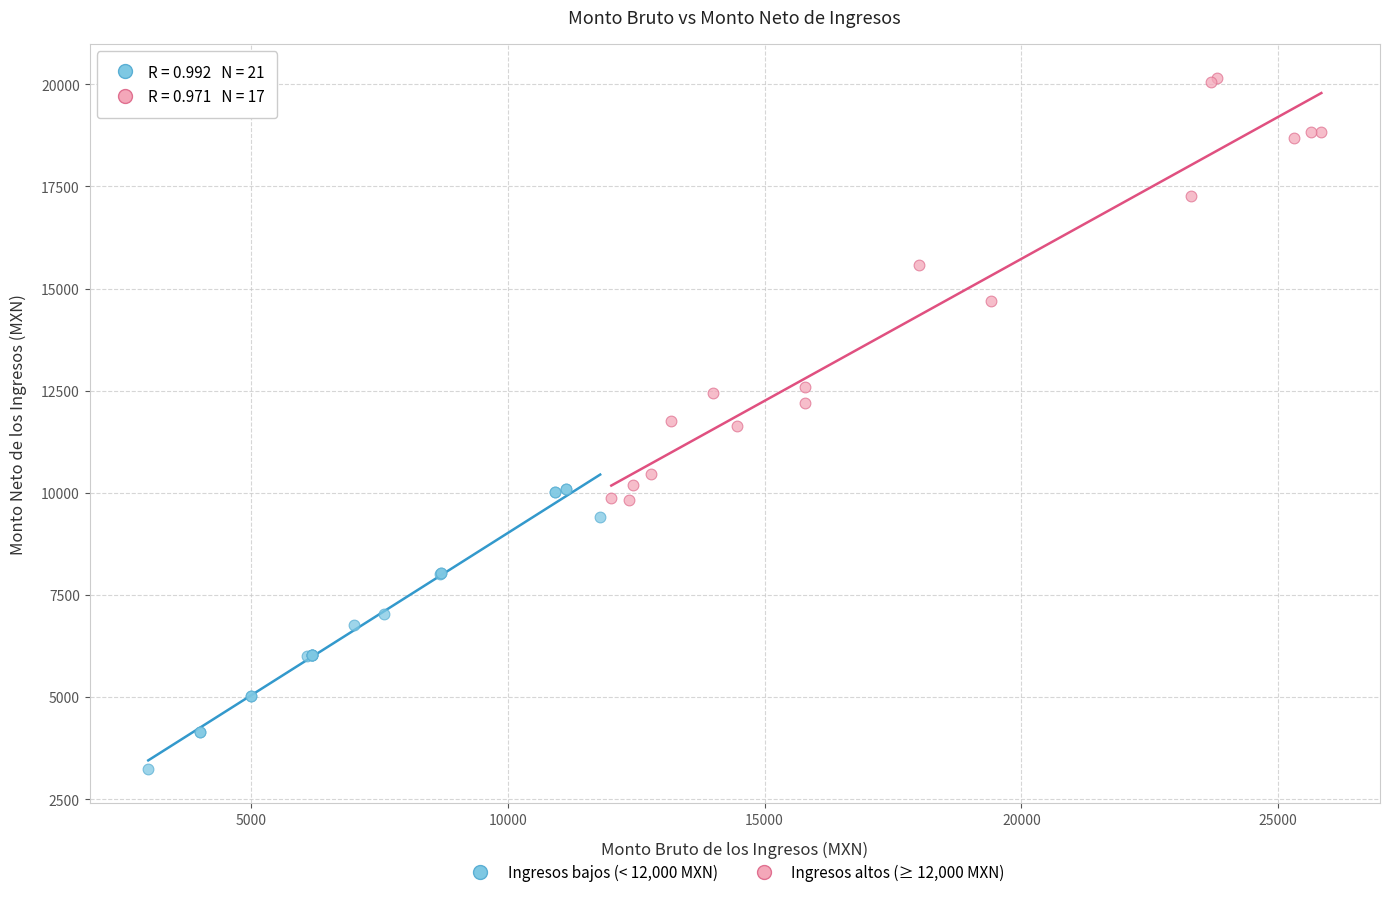

Which series reaches the maximum Y coordinate?

Ingresos altos (≥ 12,000 MXN)